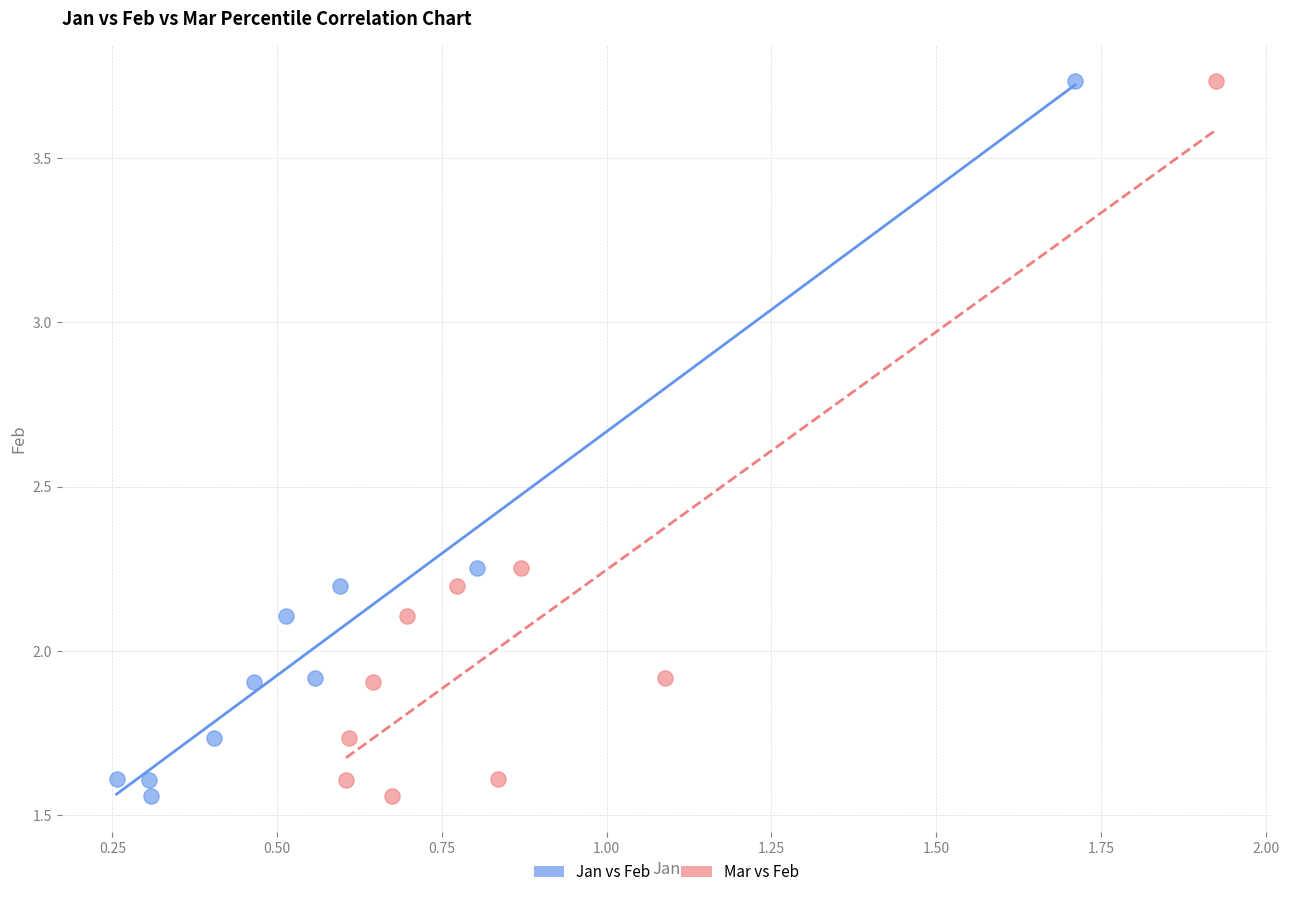

What are all the series names shown in the legend?

Jan vs Feb, Mar vs Feb